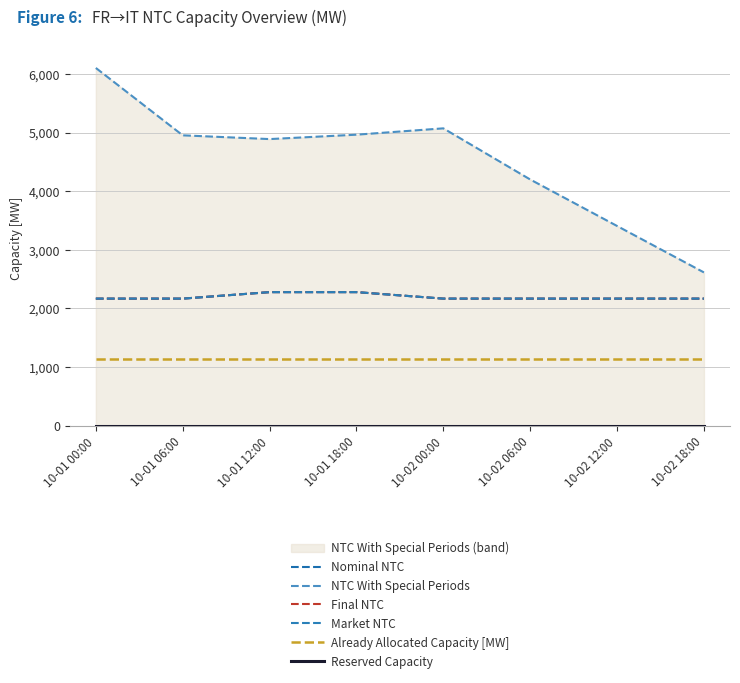

At which label does Already Allocated Capacity [MW] reach its minimum?

10-01 00:00